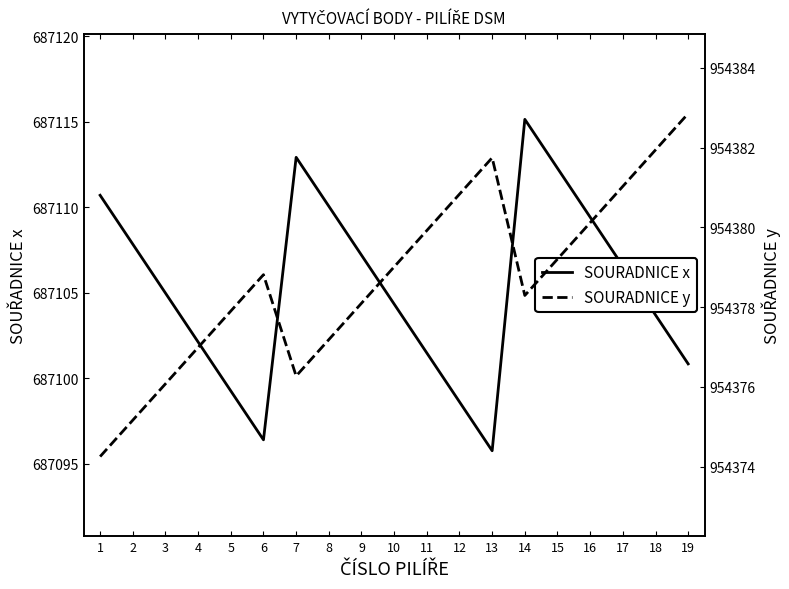

Which category has the lowest value in the SOURADNICE y series?

1